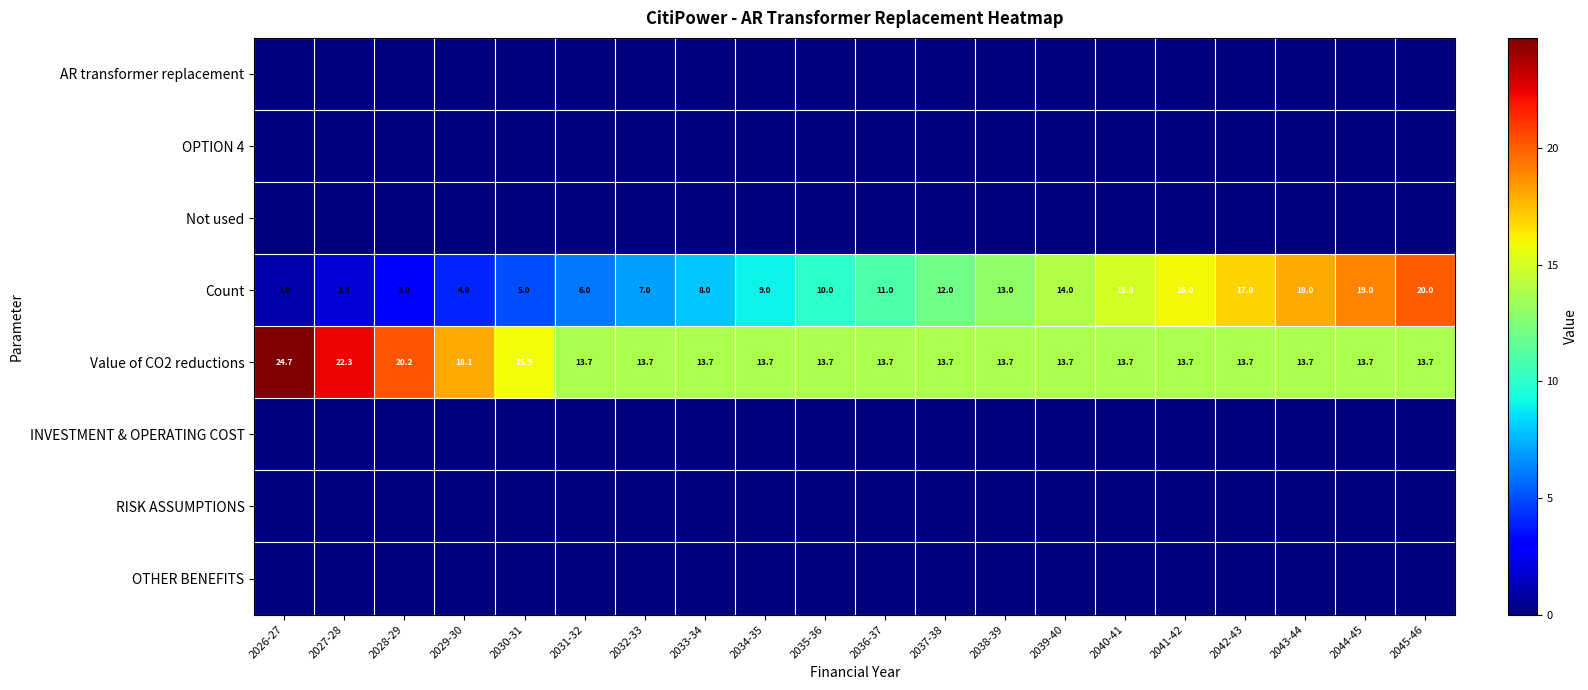

What value does the Value of CO2 reductions series have at 2036-37?

13.7